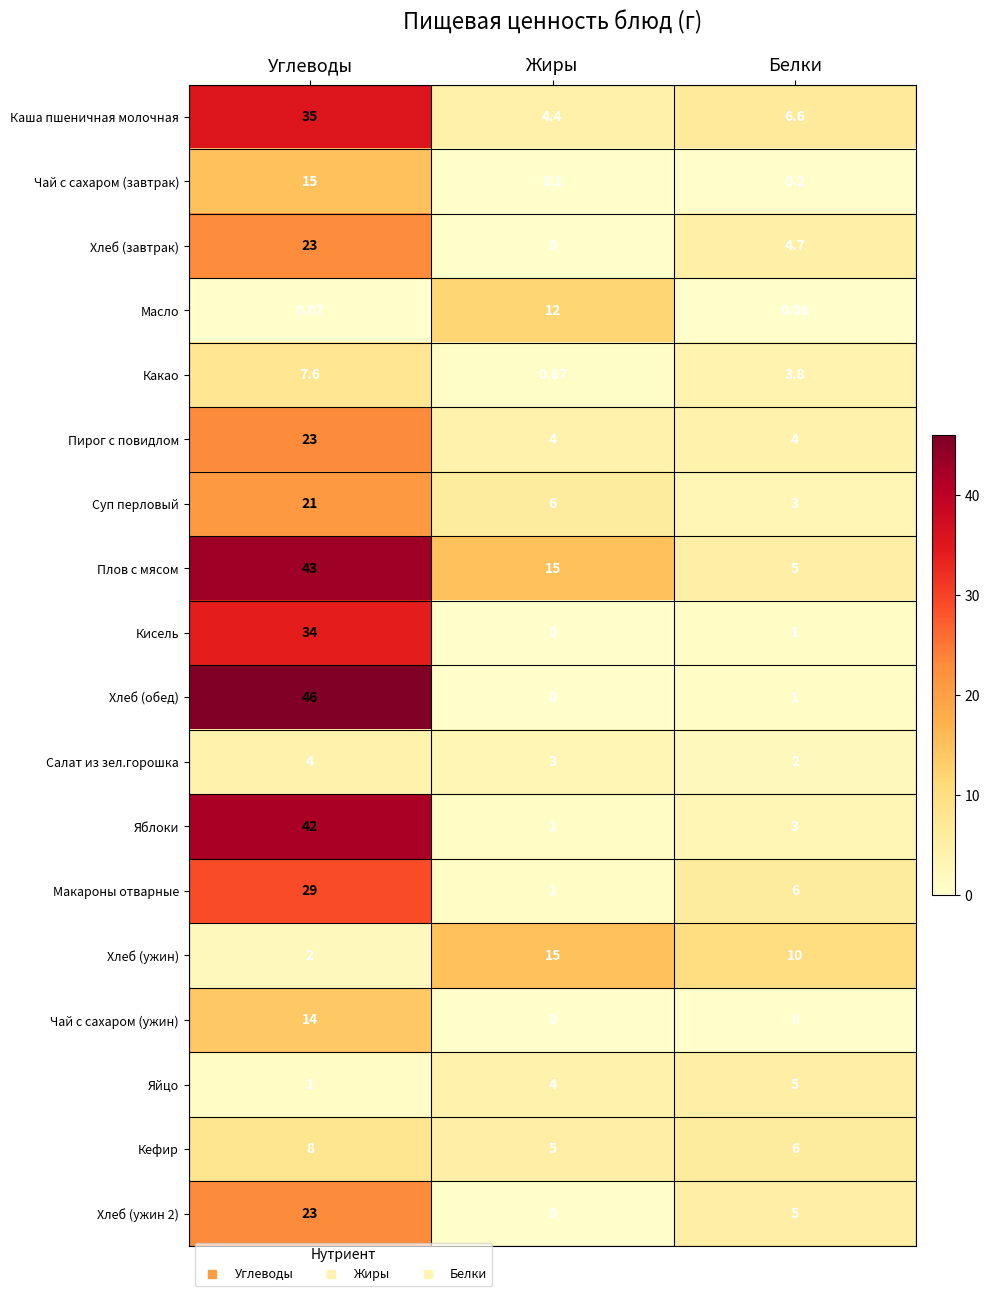

Which category has the highest value across all series?

Углеводы